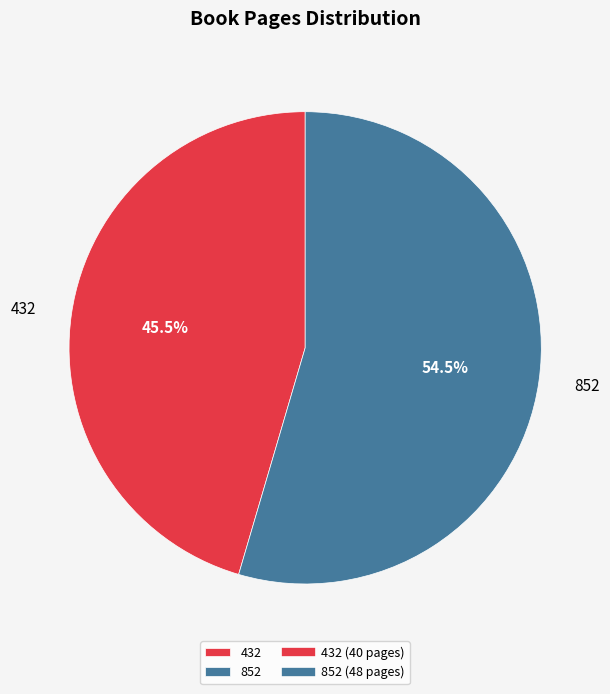

Rank the categories by value from lowest to highest.

432, 852